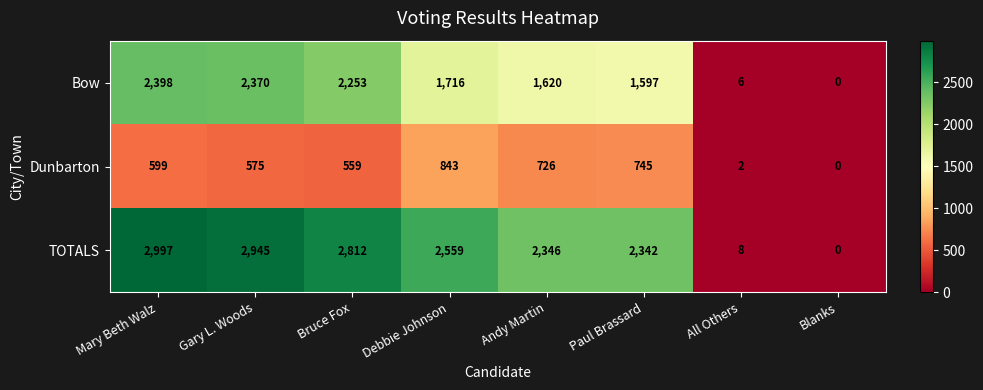

True or false: Bow has a value of 0 at Blanks.

True